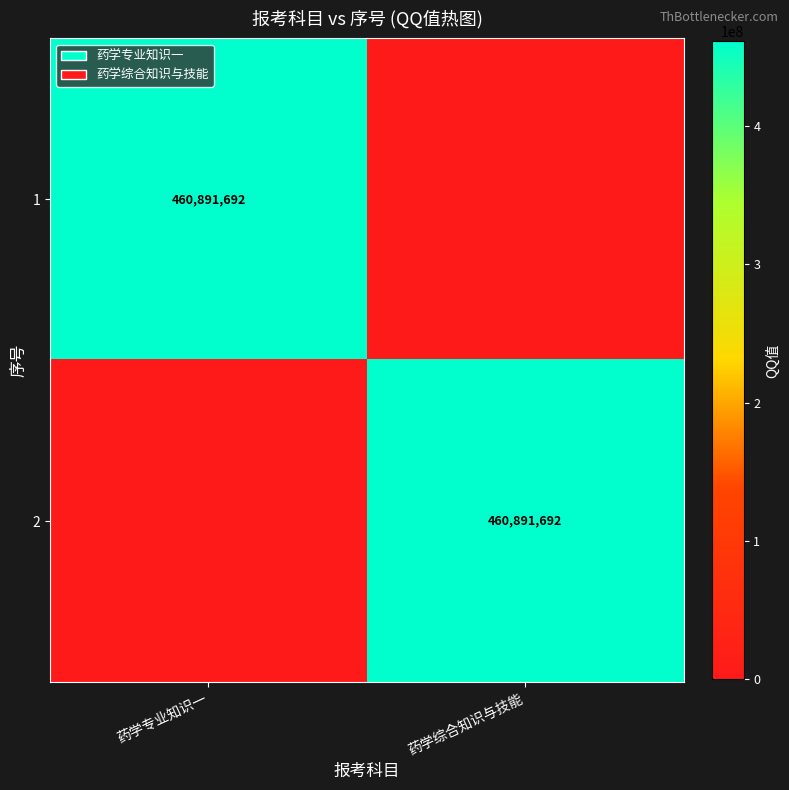

True or false: 2 has a value of 605607049 at 药学综合知识与技能.

False